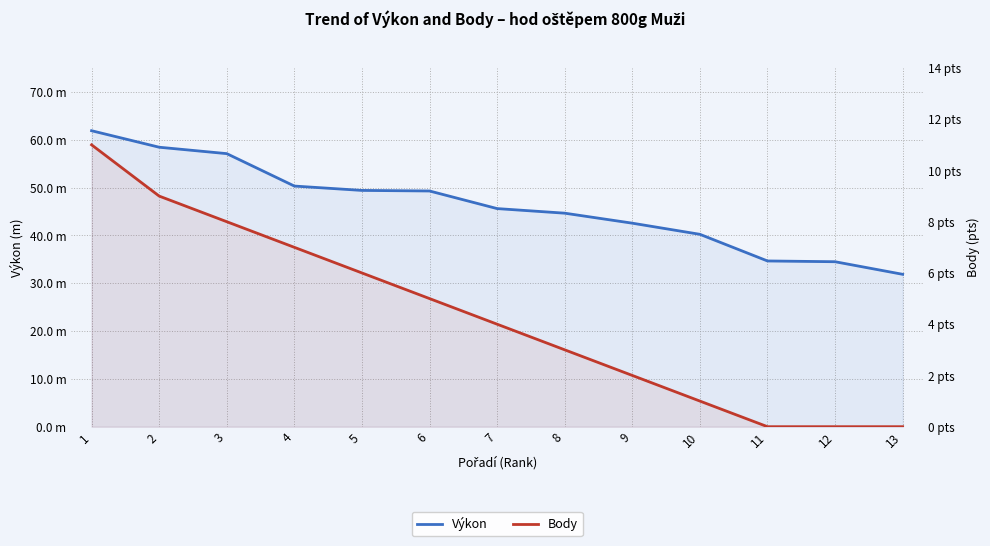

Is it true that Výkon equals 55.2 at 13?

False